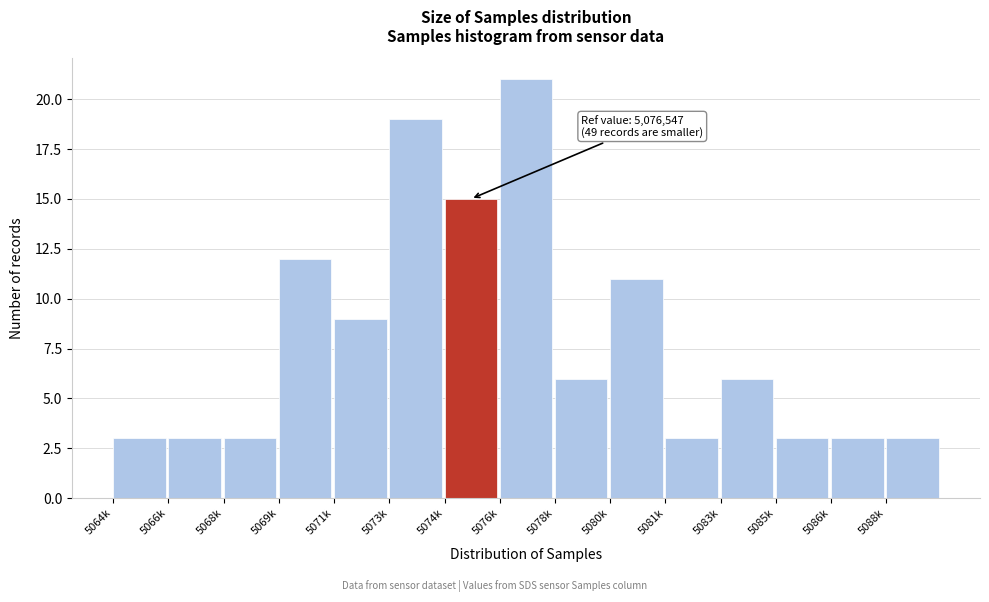

Reading left to right, what are all the values shown in this chart?

5064k=3	5066k=3	5068k=3	5069k=12	5071k=9	5073k=19	5074k=15	5076k=21	5078k=6	5080k=11	5081k=3	5083k=6	5085k=3	5086k=3	5088k=3